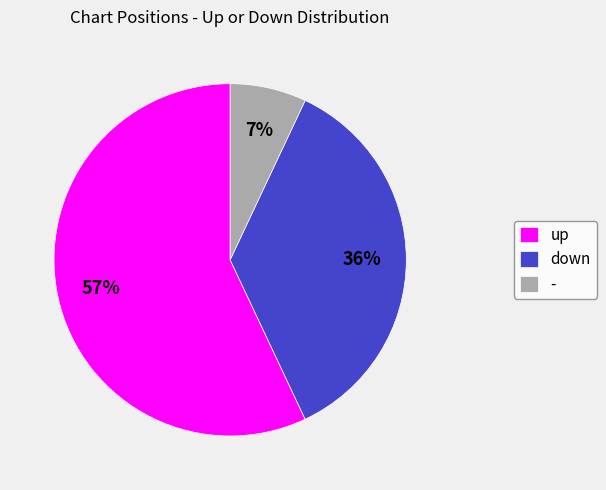

Rank the categories by value from highest to lowest.

up, down, -